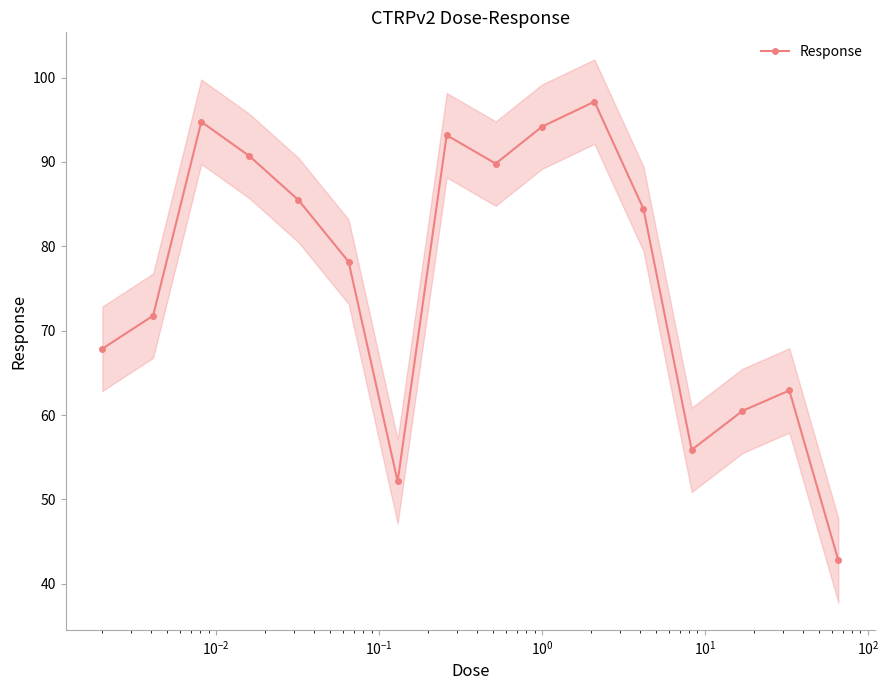

True or false: Response has more than 0 points higher than both neighbors.

True